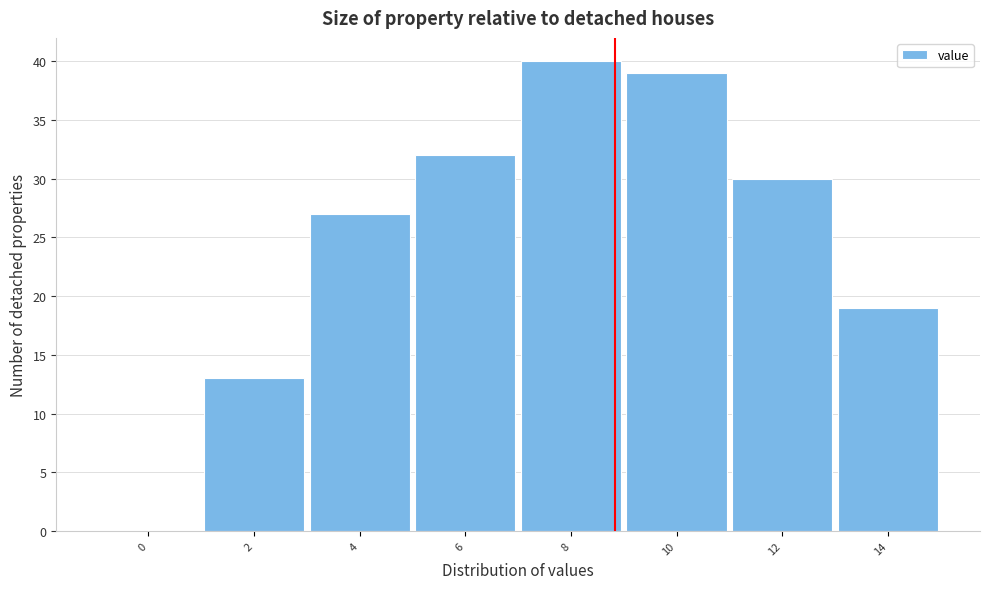

What is the ratio of the value at 6 to the value at 2?

2.5